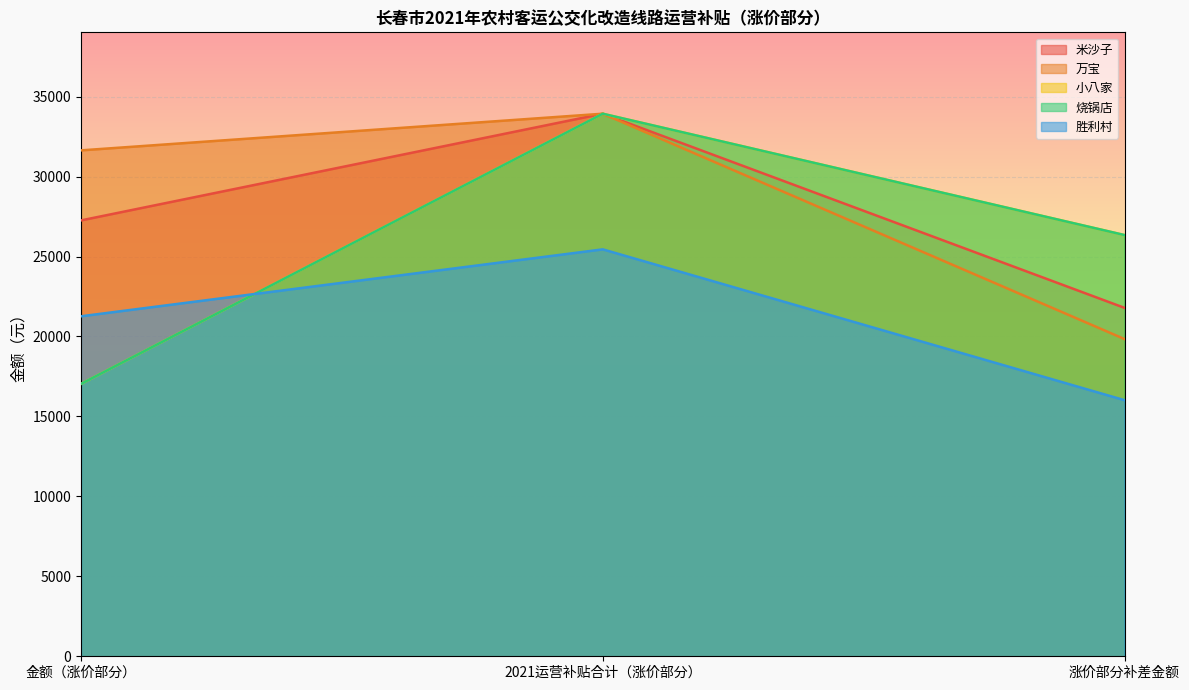

The 米沙子 series shows 9123.4 at 2021运营补贴合计（涨价部分）. True or false?

False